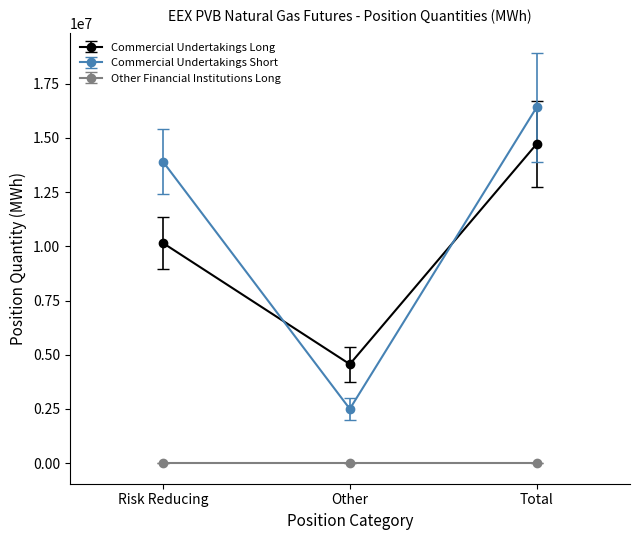

What is the highest value of the Commercial Undertakings Short series?

16400700